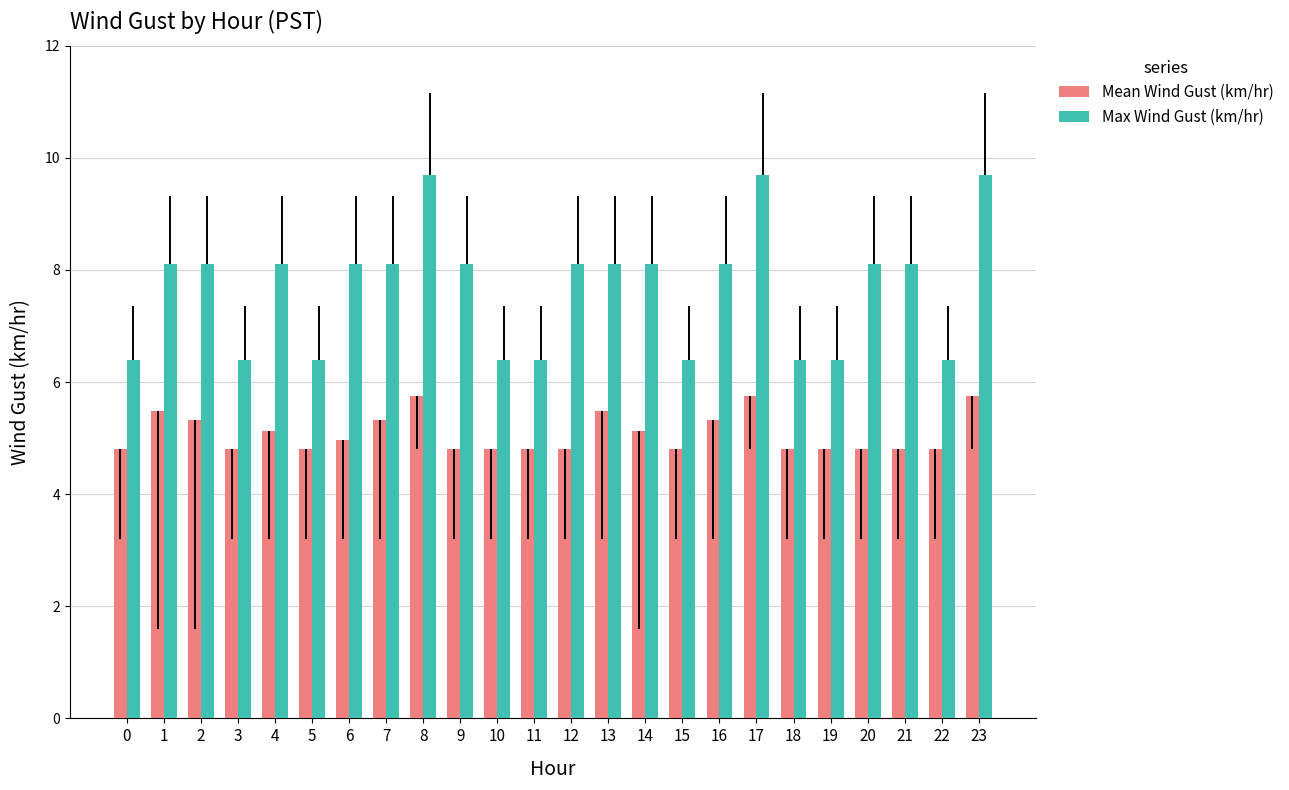

What are all the series names shown in the legend?

Mean Wind Gust (km/hr), Max Wind Gust (km/hr)